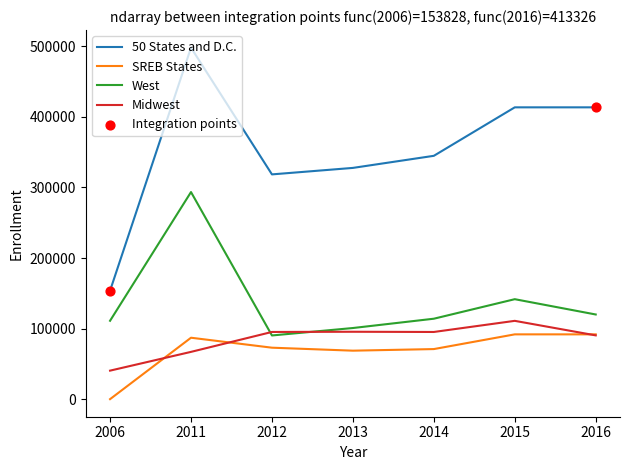

Which series has the largest total across all categories?

50 States and D.C.